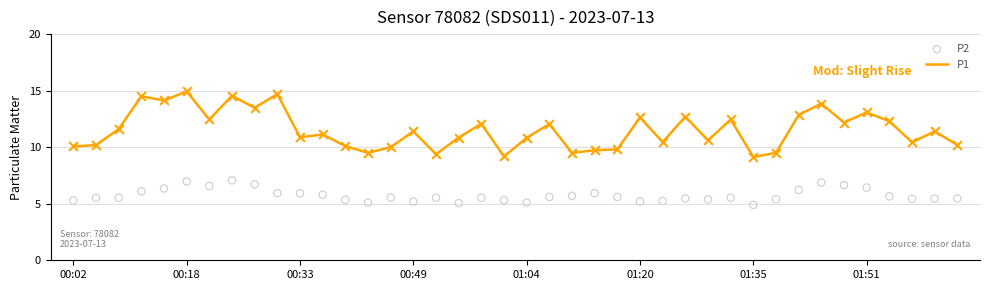

The value of P1 at 00:18 is 14.9. True or false?

True